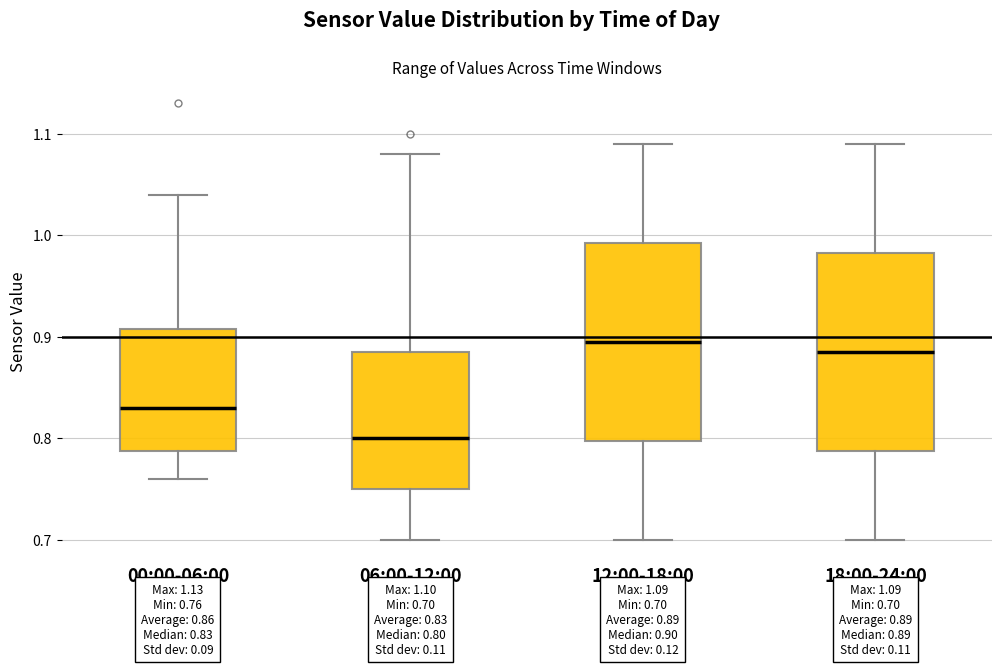

Which box has the lowest median line?

06:00-12:00